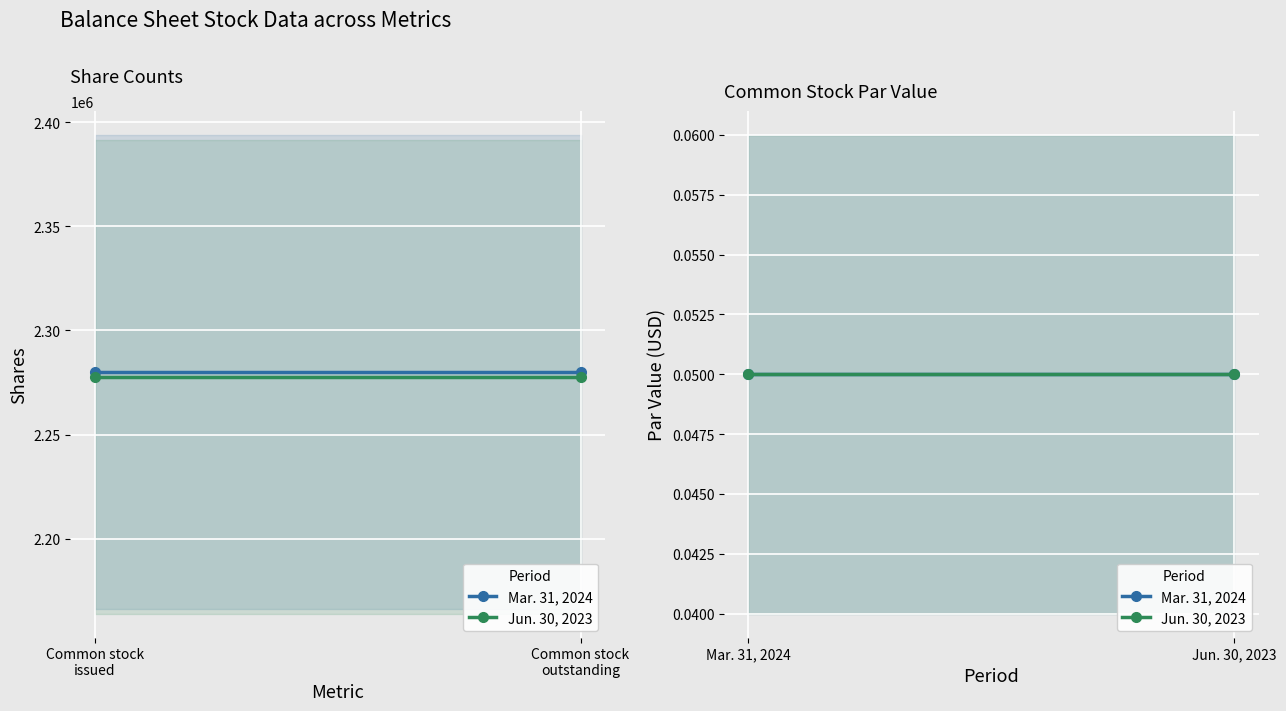

List the series in order of their peak value, lowest first.

Jun. 30, 2023, Mar. 31, 2024